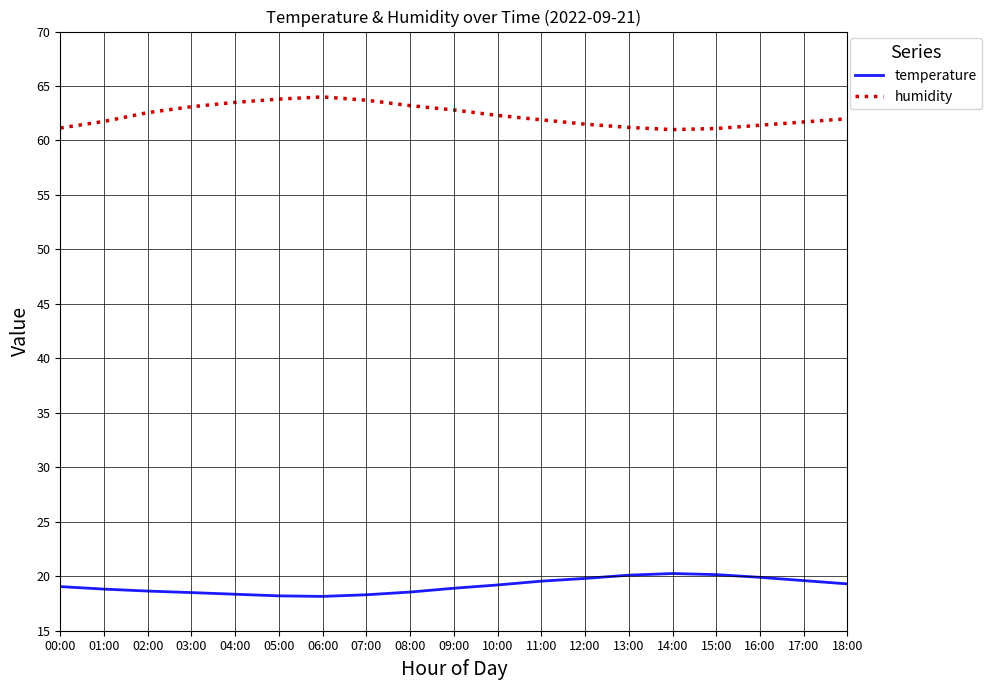

List the series in order of their peak value, lowest first.

temperature, humidity